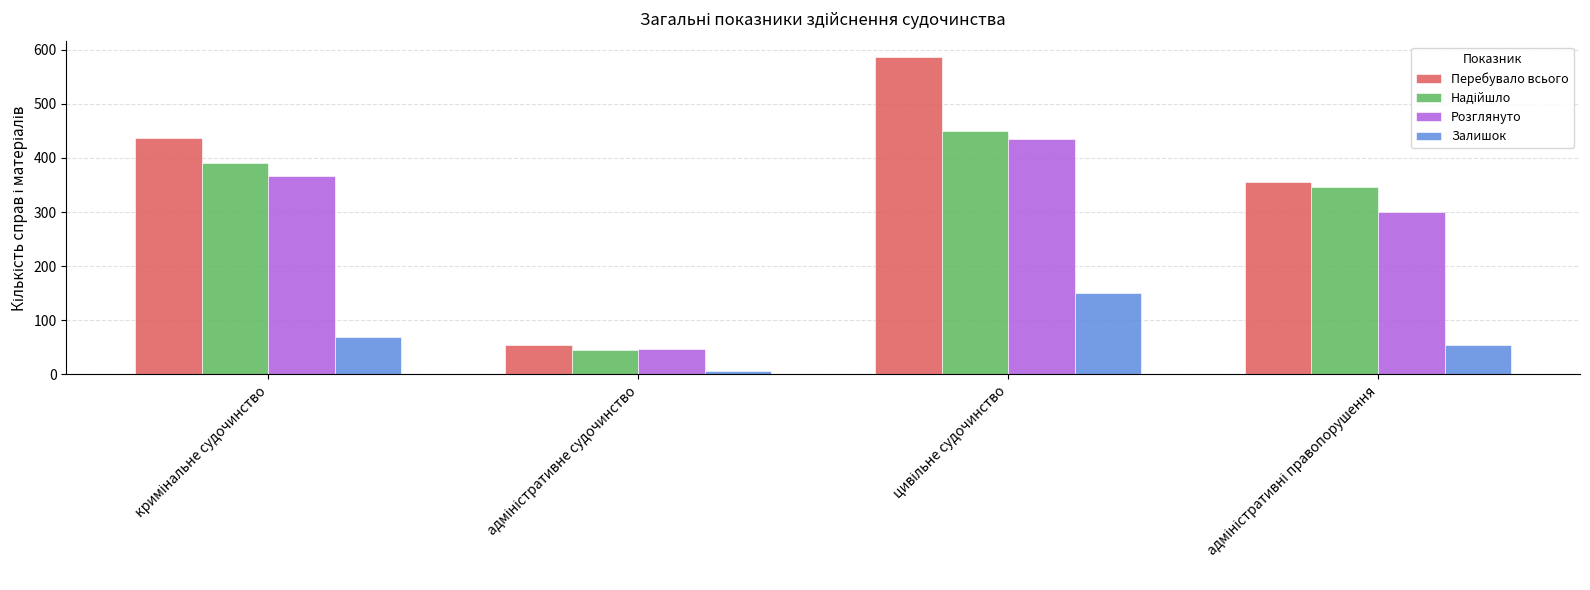

Which series has the largest total across all categories?

Перебувало всього